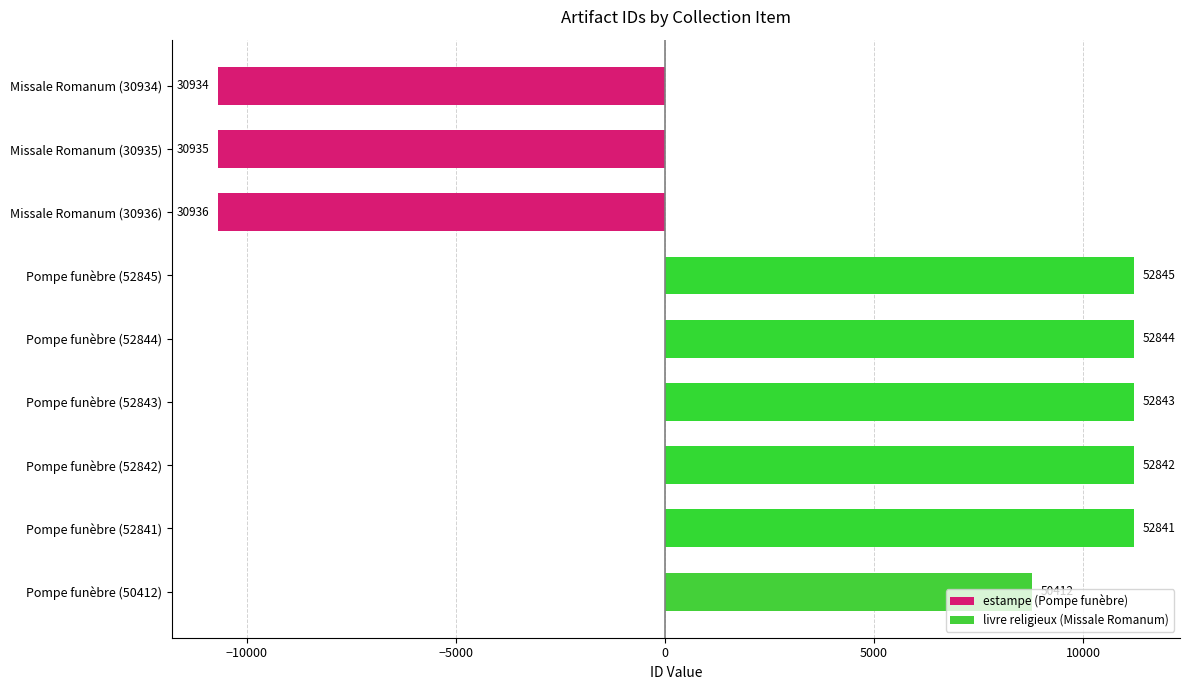

What is the ratio of the value at Pompe funèbre (52843) to the value at Pompe funèbre (52845)?

1.0